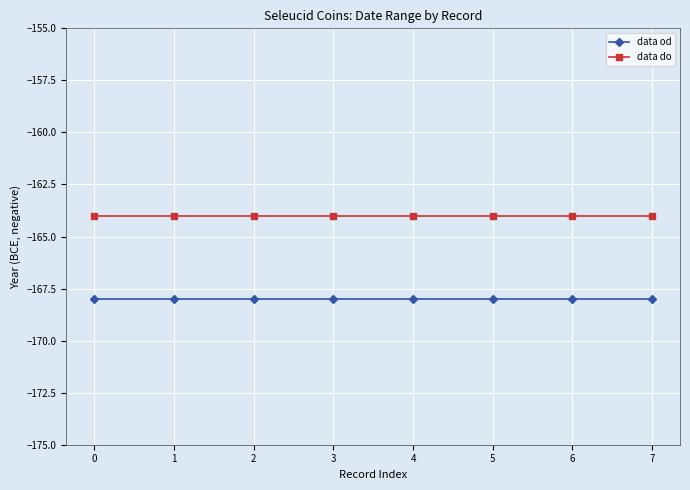

True or false: data od and data do intersect in this chart.

False